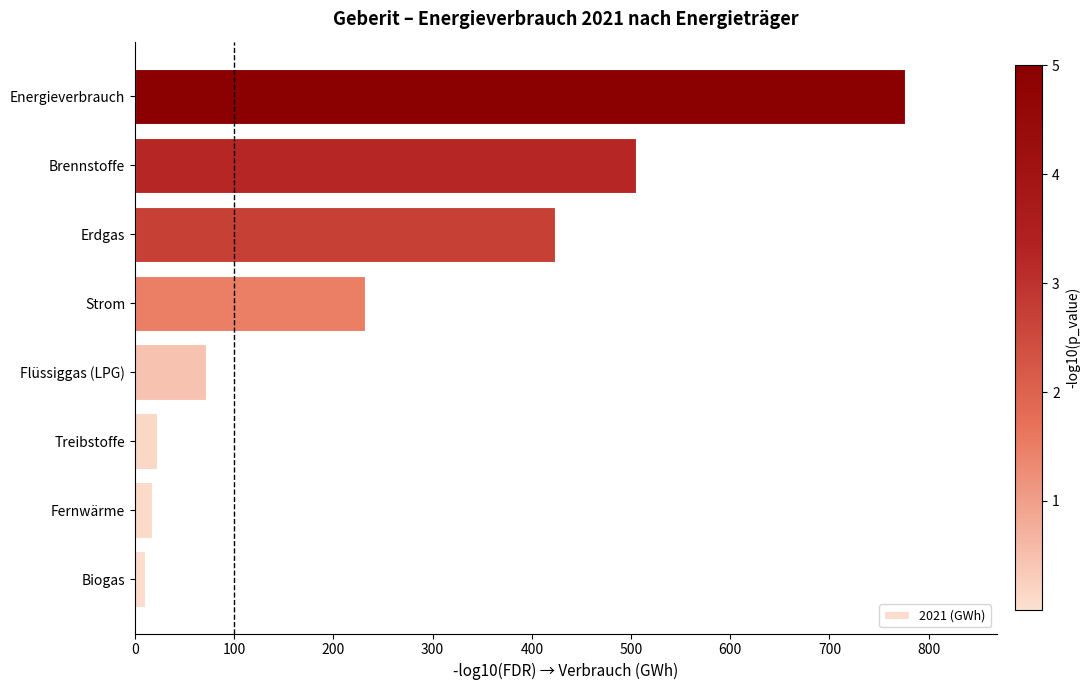

Is it true that the value at Erdgas is 646.1?

False